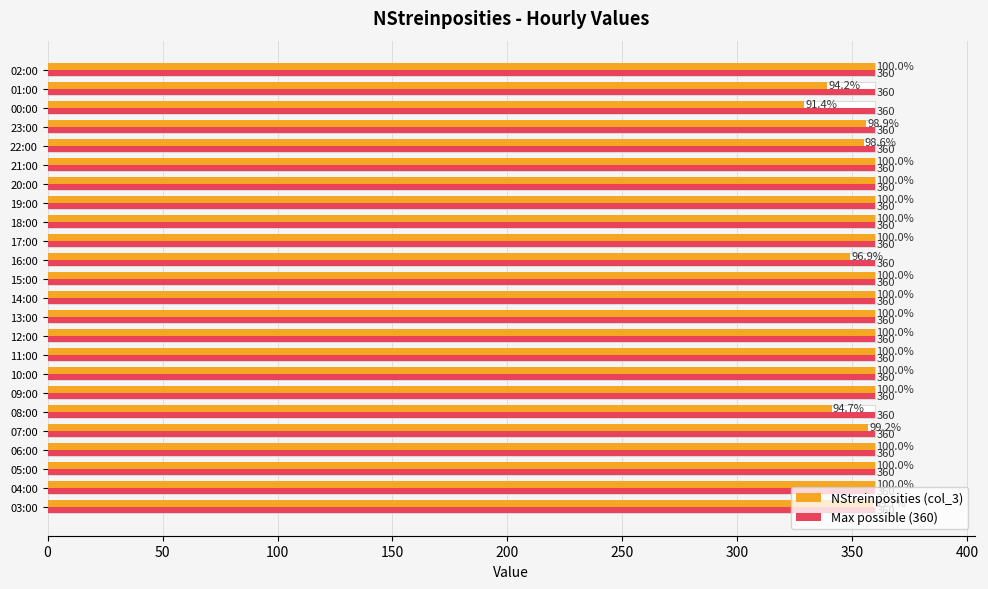

At how many categories does at least one series exceed 182?

24